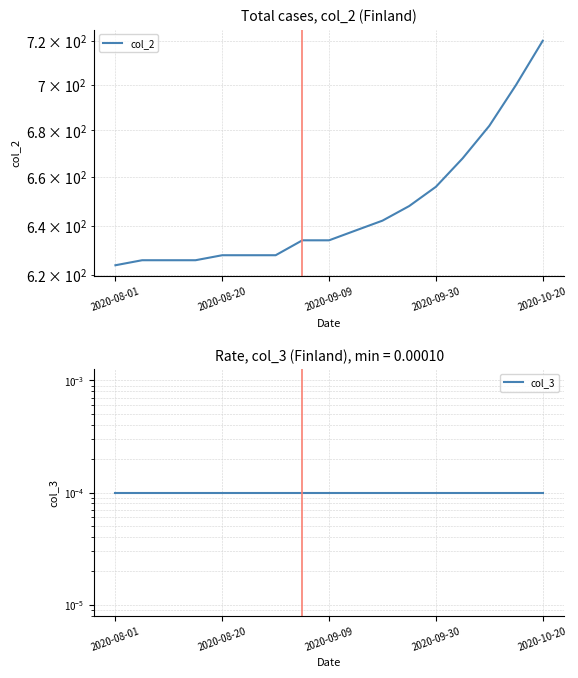

What position from the left is 7?

8